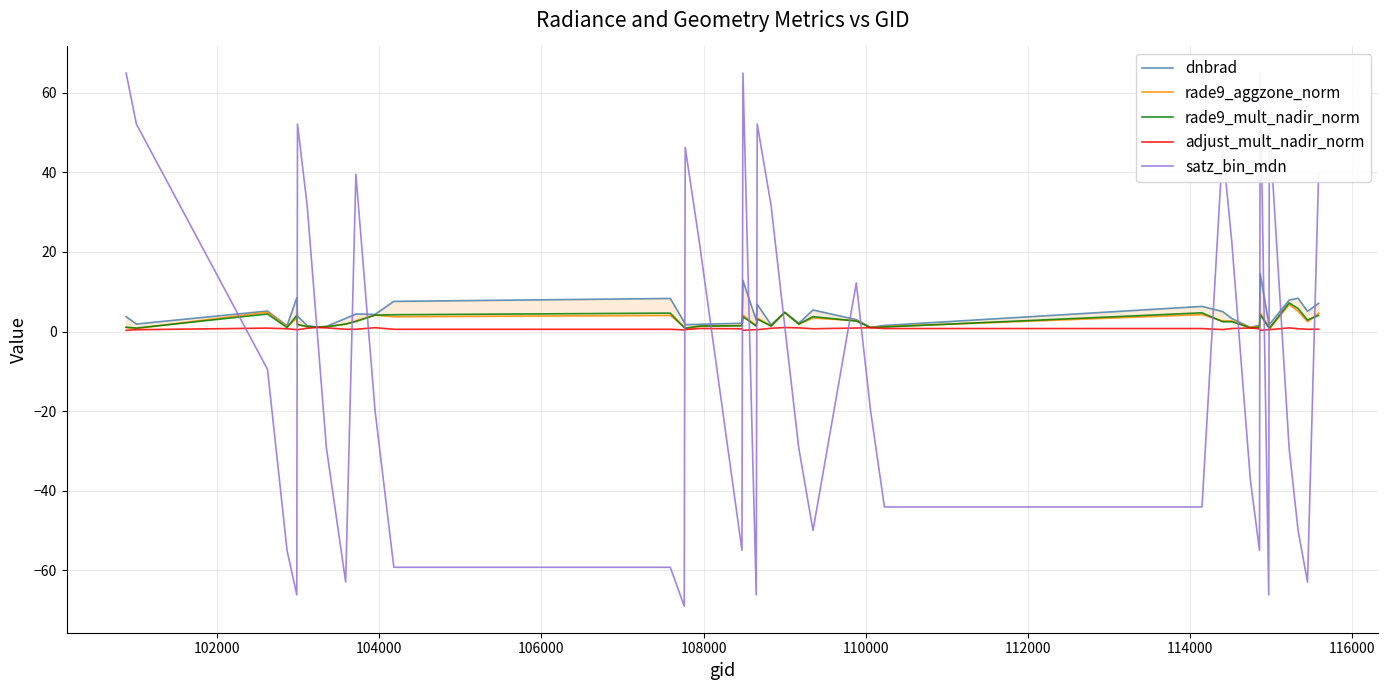

Which series has the largest range (max minus min)?

satz_bin_mdn